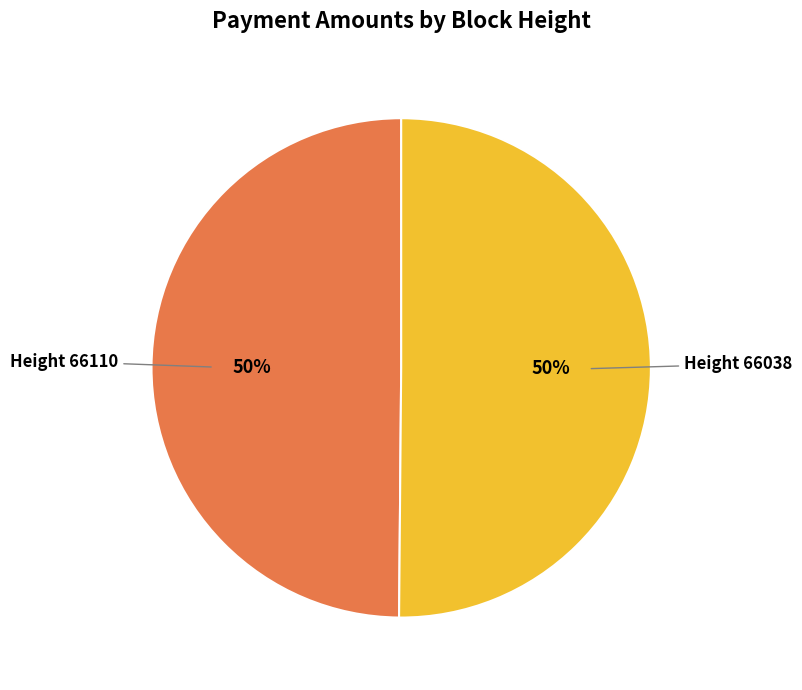

To the nearest percent, what is the average slice percentage?

50%